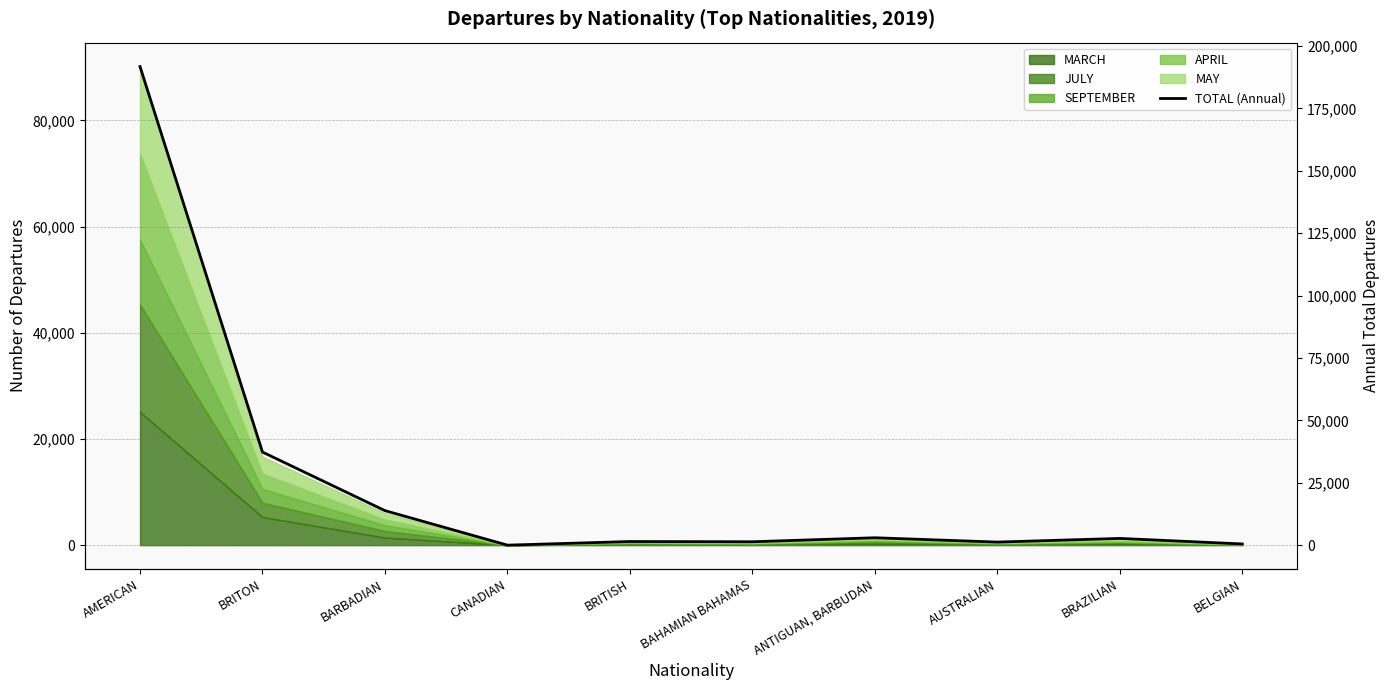

Reading left to right, what are all the values shown in this chart?

AMERICAN=191762	BRITON=37298	BARBADIAN=13834	CANADIAN=0	BRITISH=1458	BAHAMIAN BAHAMAS=1358	ANTIGUAN, BARBUDAN=2966	AUSTRALIAN=1230	BRAZILIAN=2700	BELGIAN=483